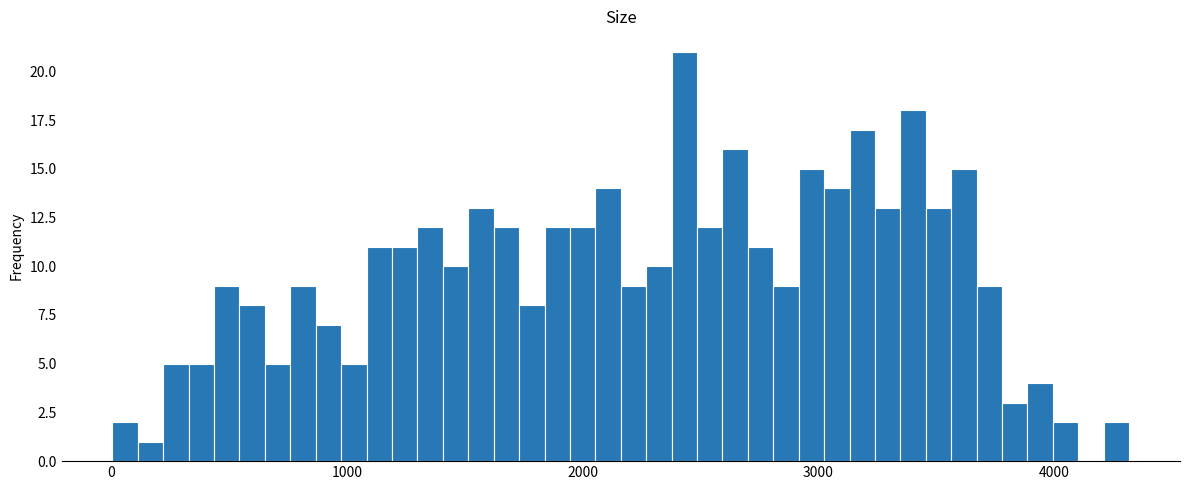

Read against the x-axis, roughly where is the centre of the tallest bar?

2400